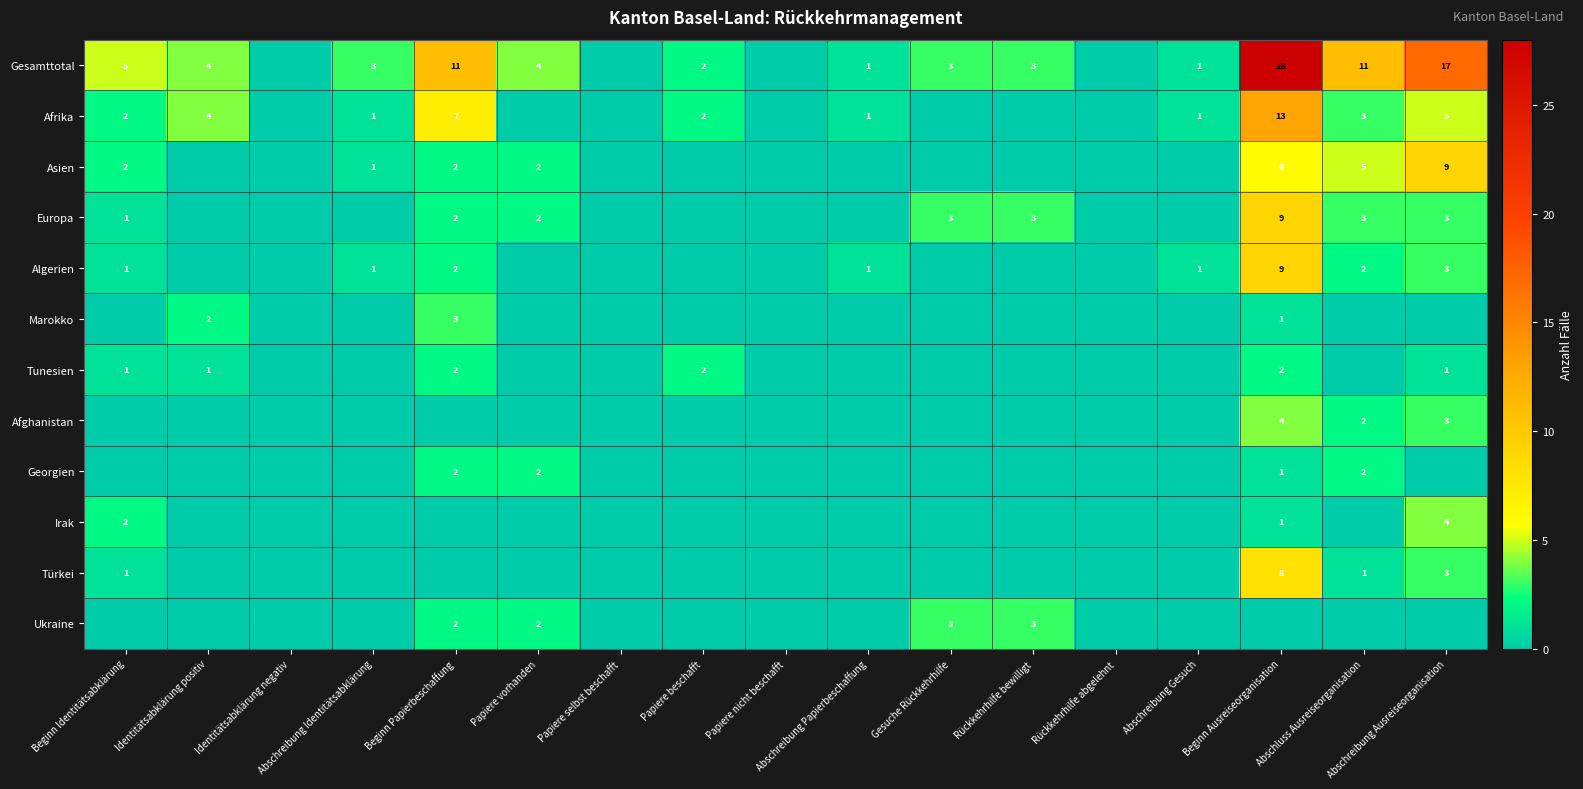

Is it true that Algerien equals 1 at Beginn Identitätsabklärung?

True